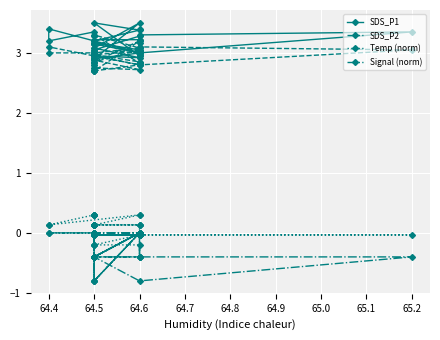

In Signal (norm), how many points are lower than both neighbors (excluding endpoints)?

5